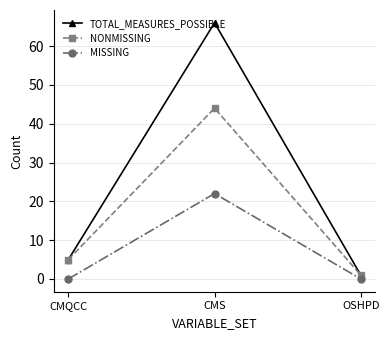

Does the chart display data point markers on the line(s)?

Yes